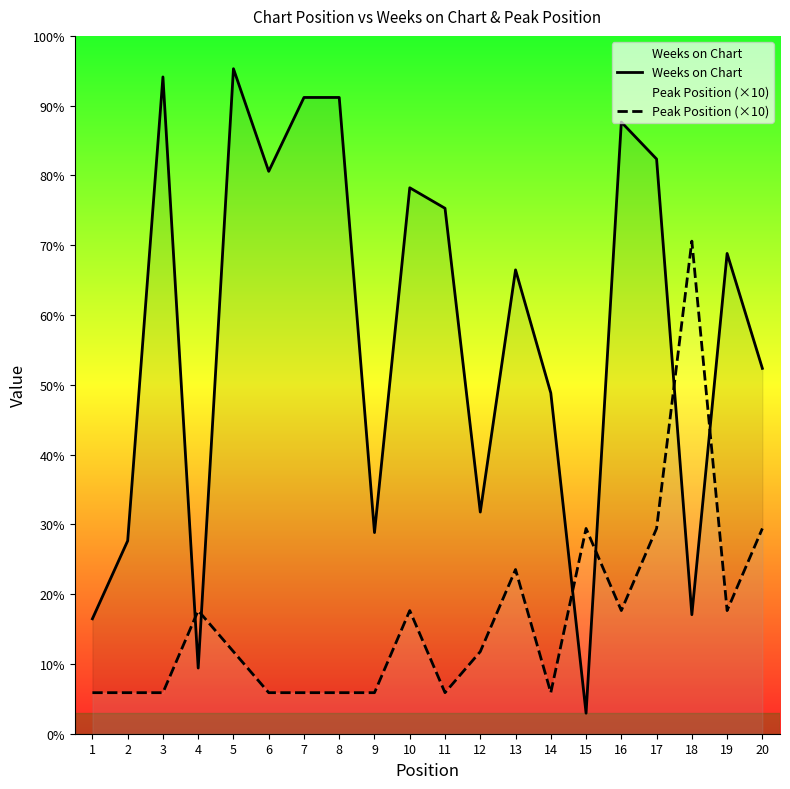

What is the sum of all Weeks on Chart values?

1949